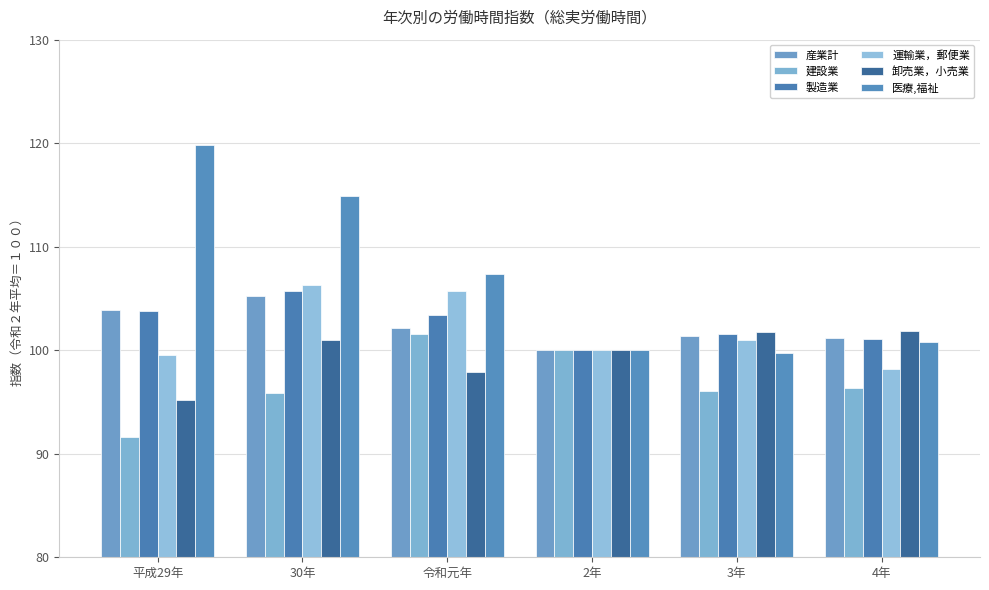

How many bars are there in total?

36